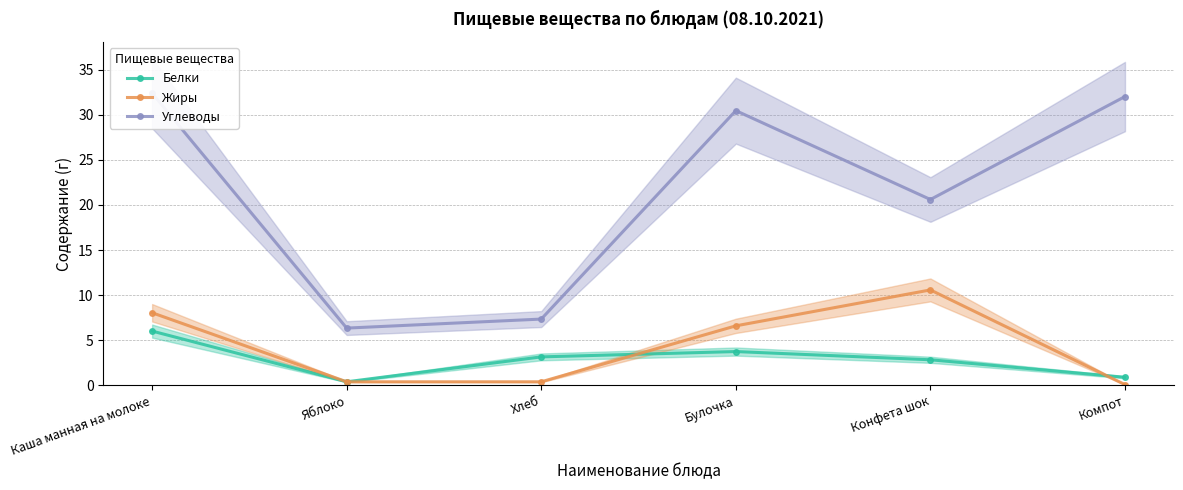

True or false: Жиры has a value of 0.4 at Яблоко.

True